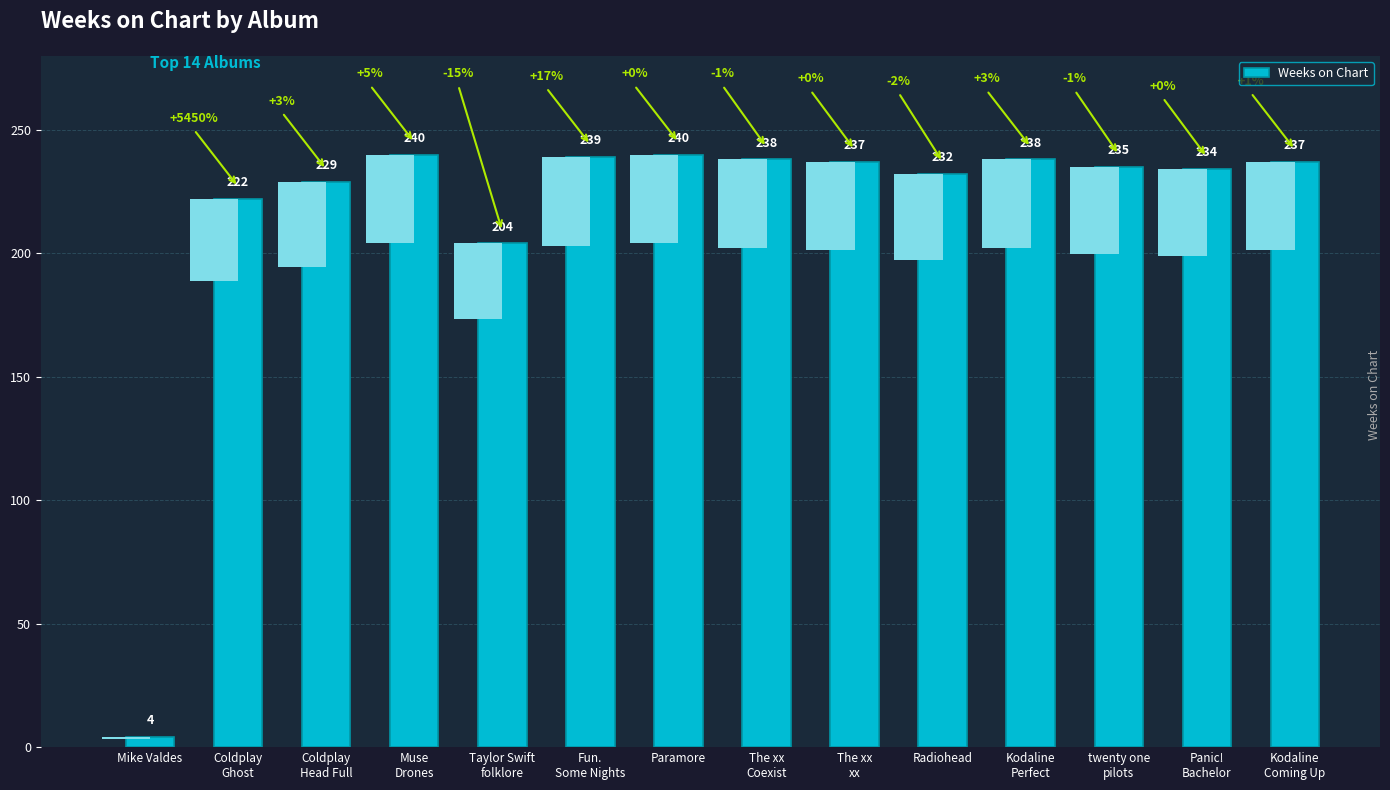

Which category has the highest value across all series?

Muse
Drones